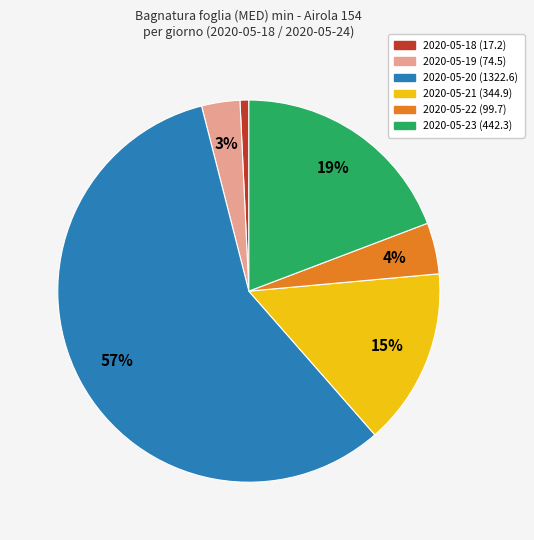

Is there a majority slice in this chart?

Yes